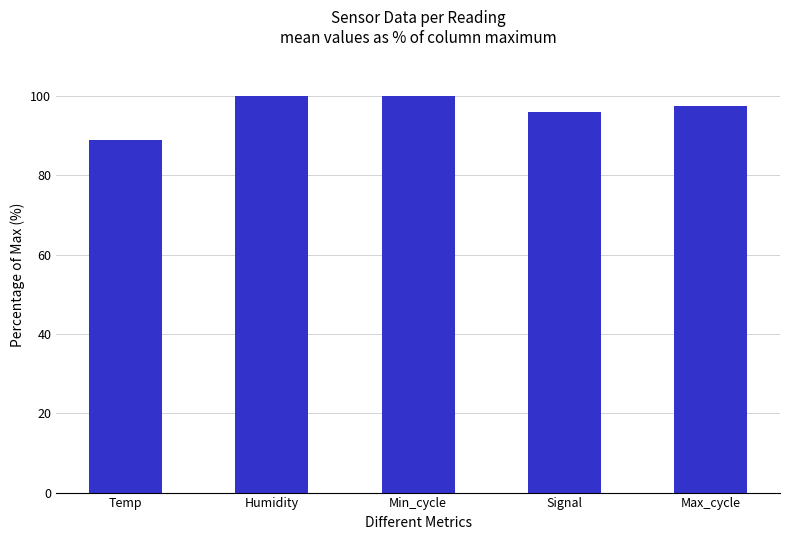

Reading left to right, what are all the values shown in this chart?

88.9	100.0	100.0	96.1	97.4